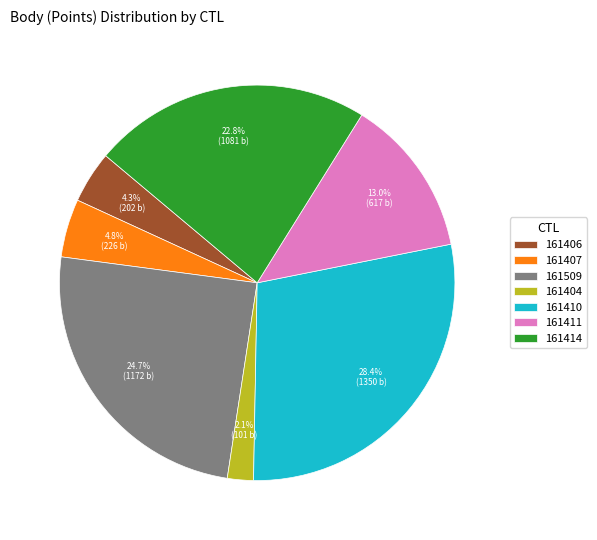

To the nearest percent, what is the difference between the largest and smallest slice percentages?

26%